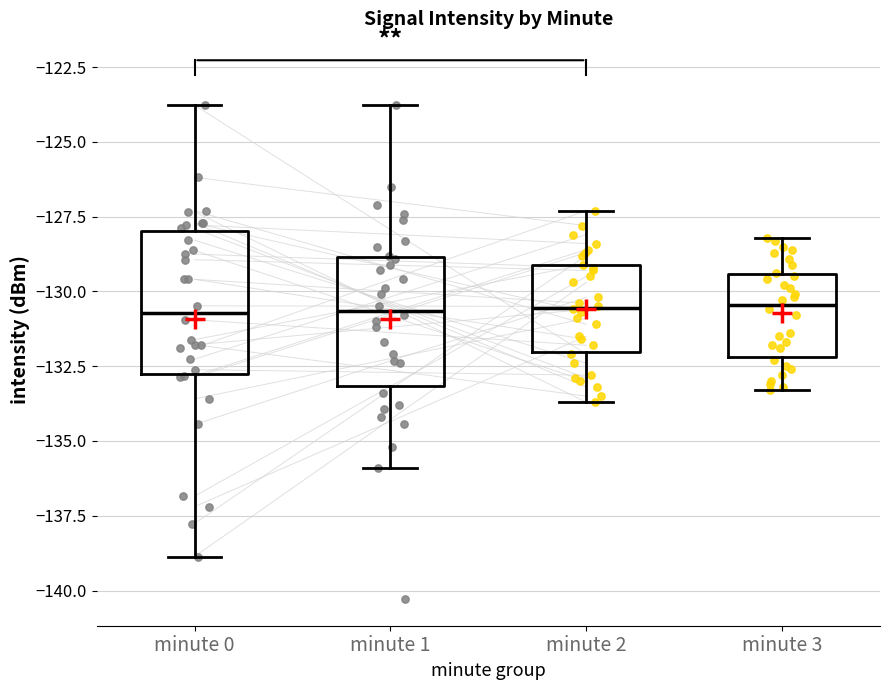

Reading left to right, read every box against the y-axis: the position of its median line, the range the box covers, and the ends of its whiskers. The values are not printed on the chart, so give them approximately, as read against the axis.

minute 0: median -130.5, box -133.0 to -128.0, whiskers -139.0 to -124.0
minute 1: median -130.5, box -133.0 to -129.0, whiskers -136.0 to -124.0
minute 2: median -130.5, box -132.0 to -129.0, whiskers -133.5 to -127.5
minute 3: median -130.5, box -132.0 to -129.5, whiskers -133.5 to -128.0